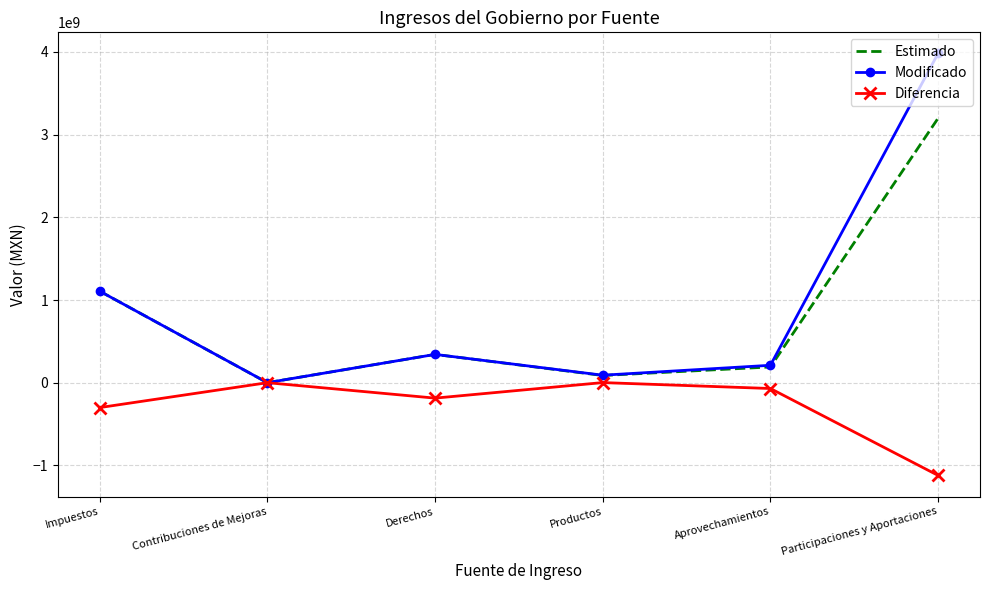

The value of Diferencia at Productos is 1246019.8. True or false?

True